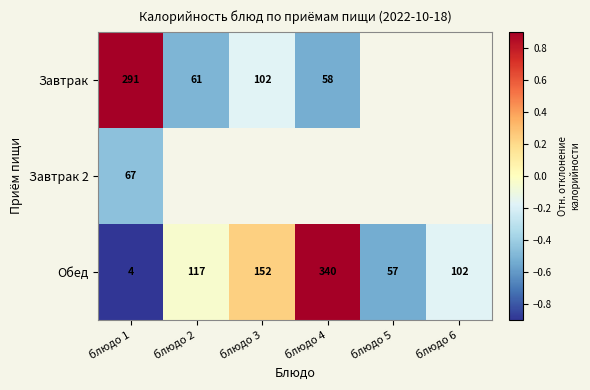

List the series in order of their peak value, highest first.

Обед, Завтрак, Завтрак 2